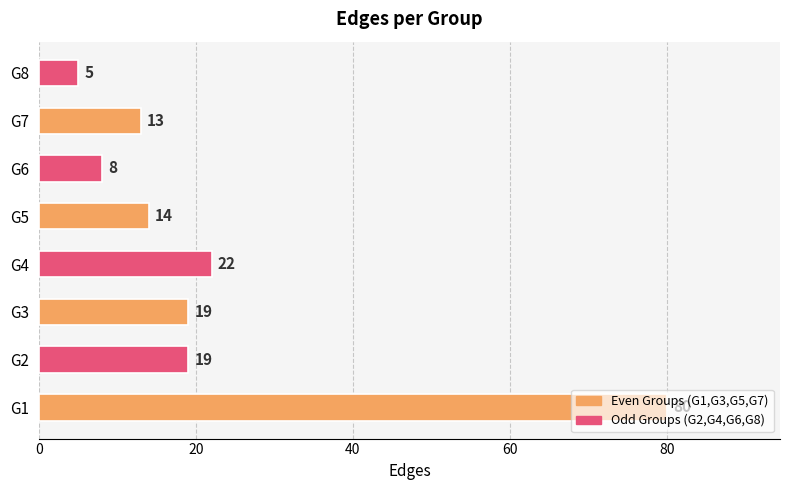

What is the approximate value at G3, to the nearest 10?

20